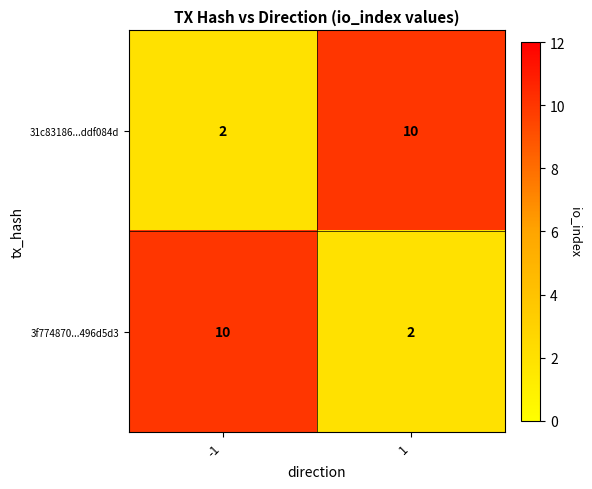

What is the sum of the 31c83186...ddf084d values at -1 and 1?

12